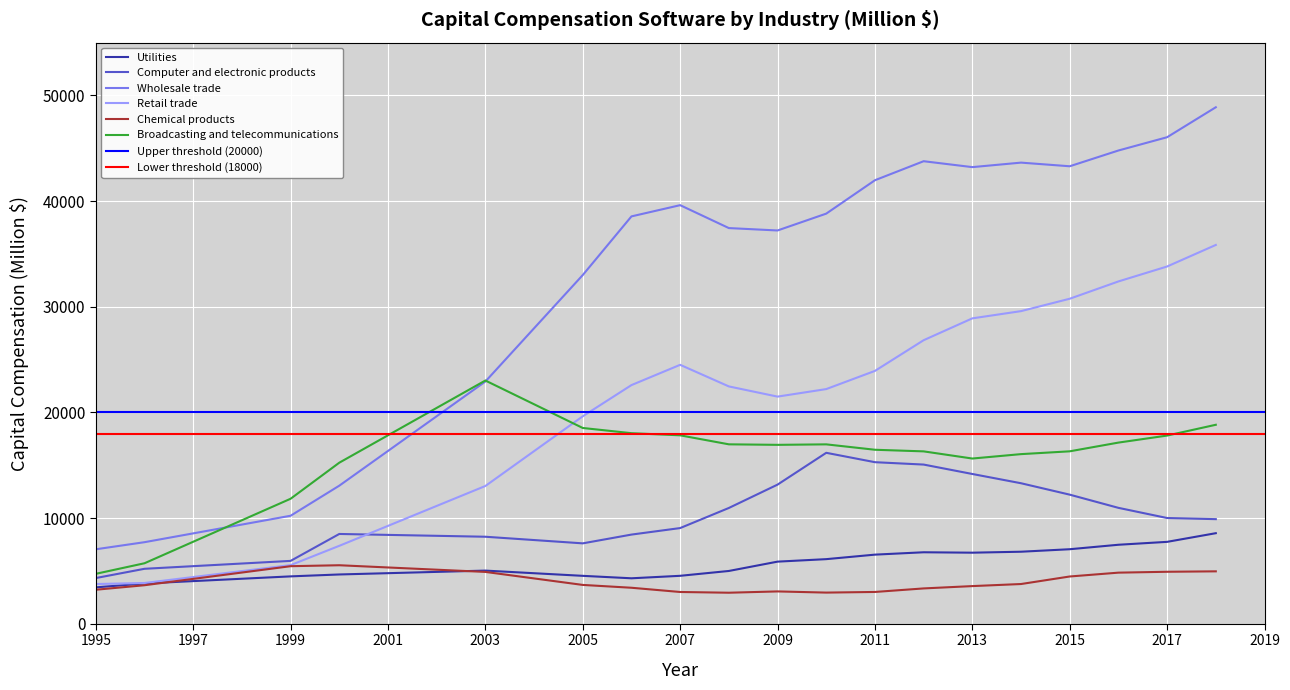

True or false: Broadcasting and telecommunications and Utilities intersect in this chart.

False